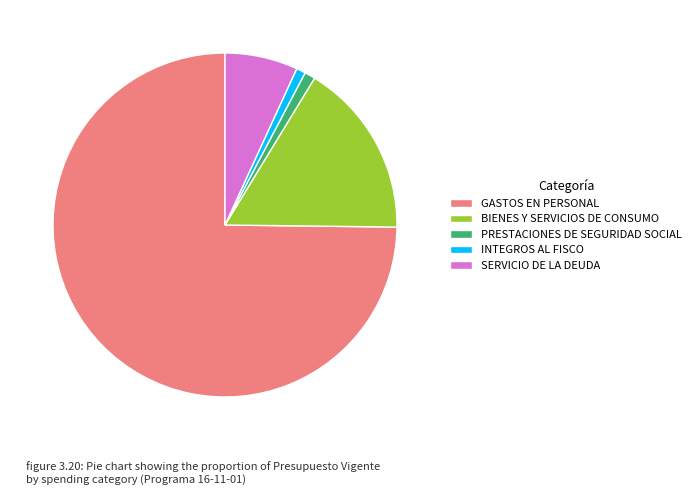

Does PRESTACIONES DE SEGURIDAD SOCIAL represent more than half of the total?

No